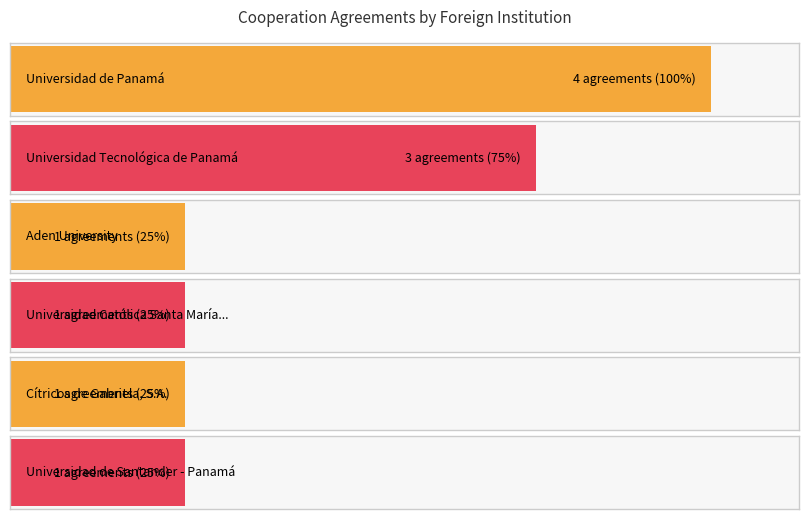

Are the bars grouped side by side (vs. stacked)?

No